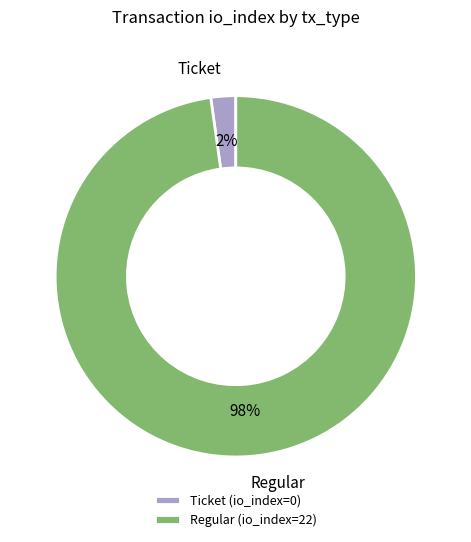

Is there a majority slice in this chart?

Yes